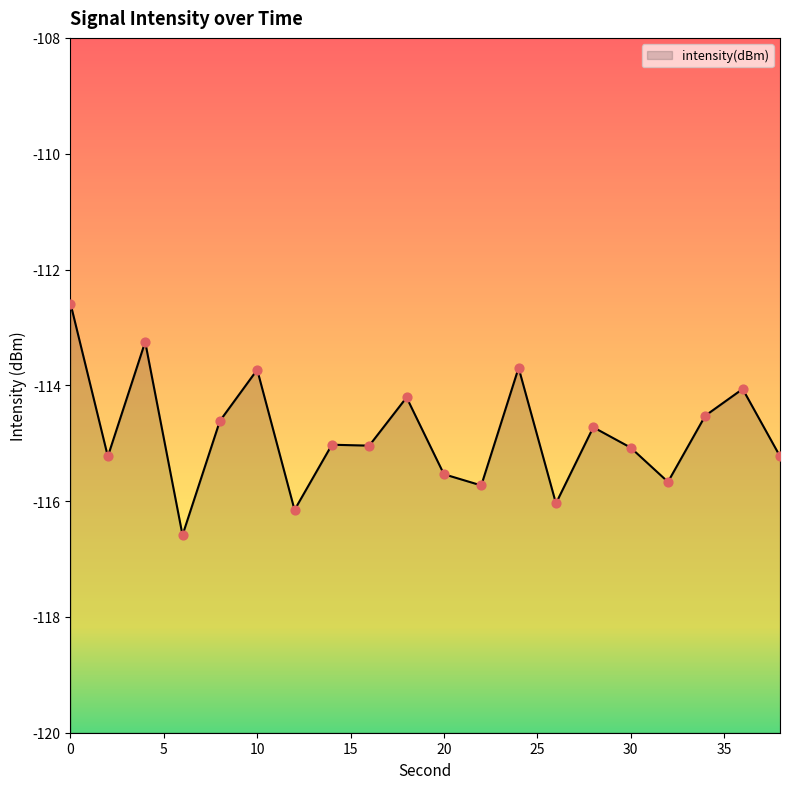

What is the change in value from 4 to 8?

-1.4